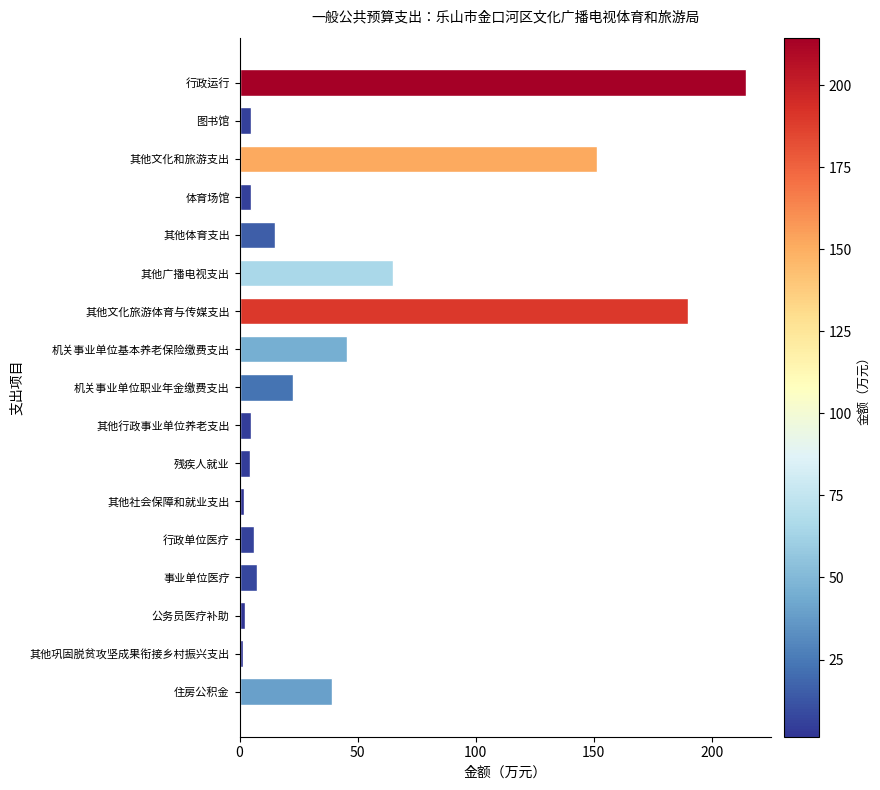

What is the average value?

46.0